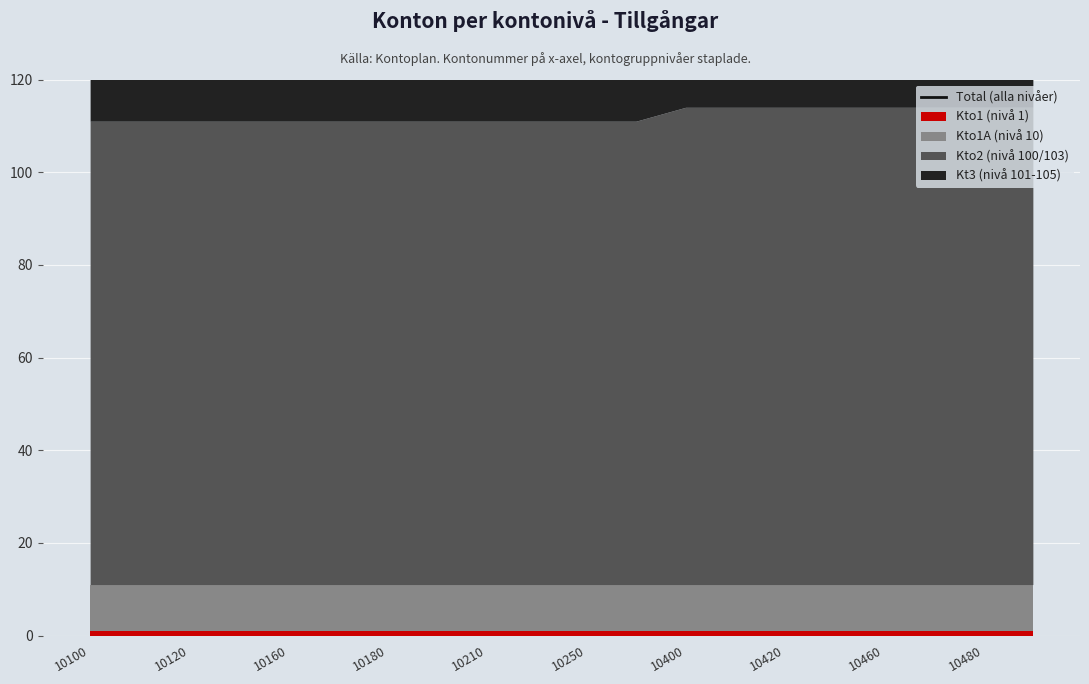

What is the value of the 14th point from the left?

218